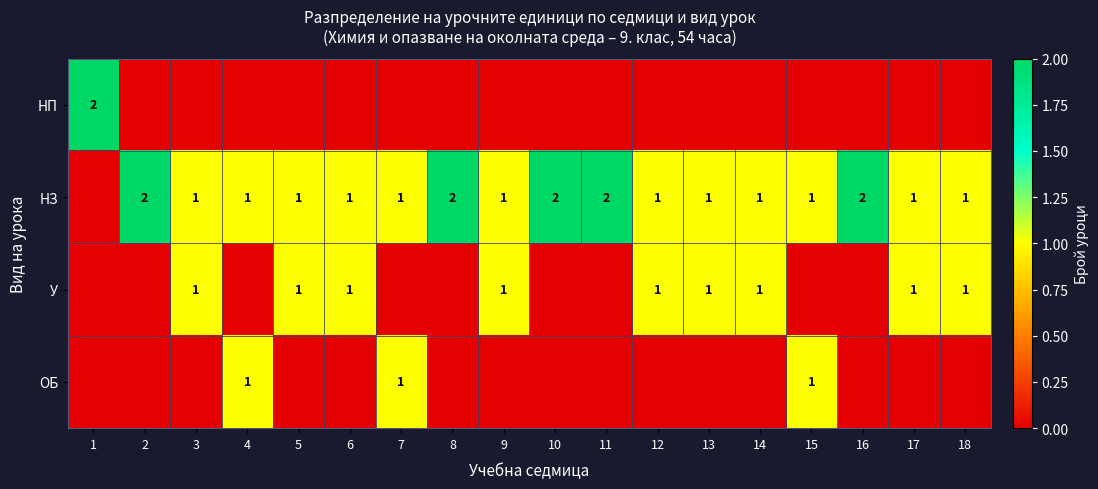

True or false: НЗ has a value of 1 at 6.

True